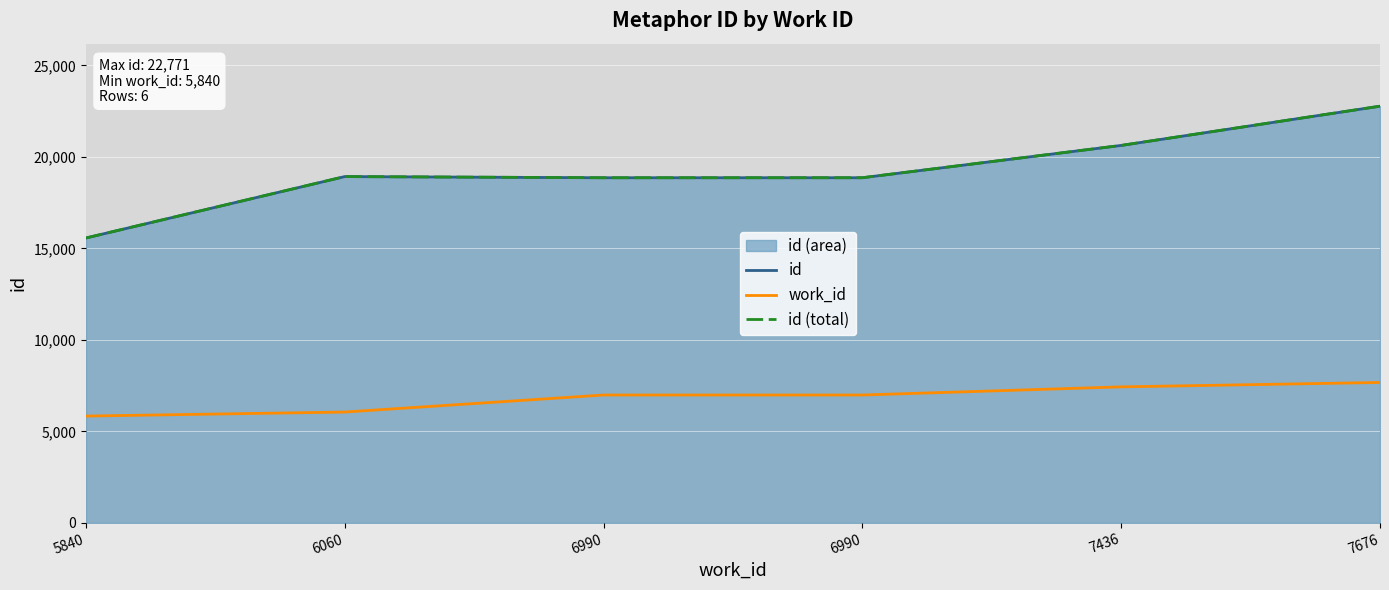

At which label is id closest to 19170?

6060